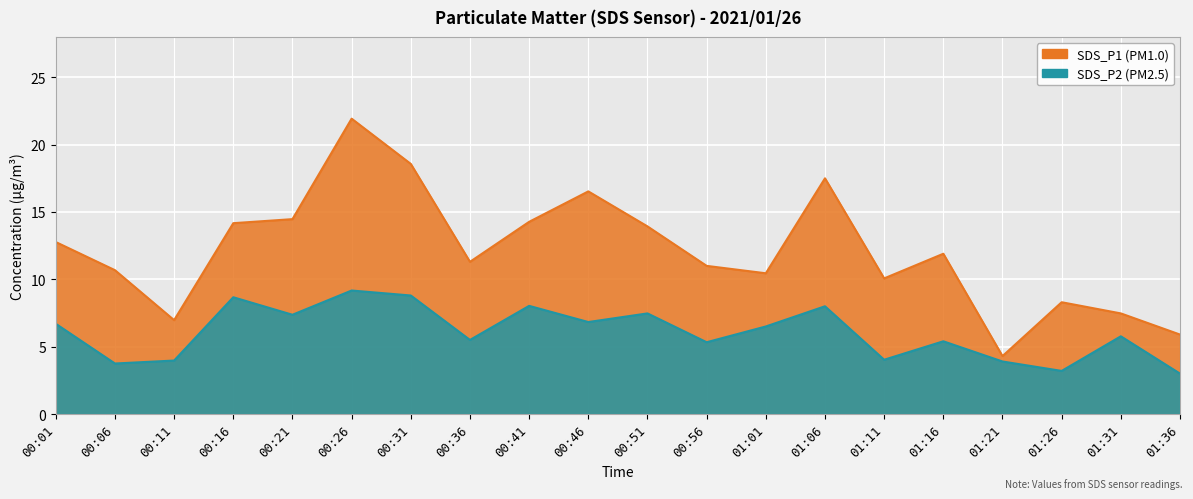

What is the minimum value for SDS_P1?

4.3